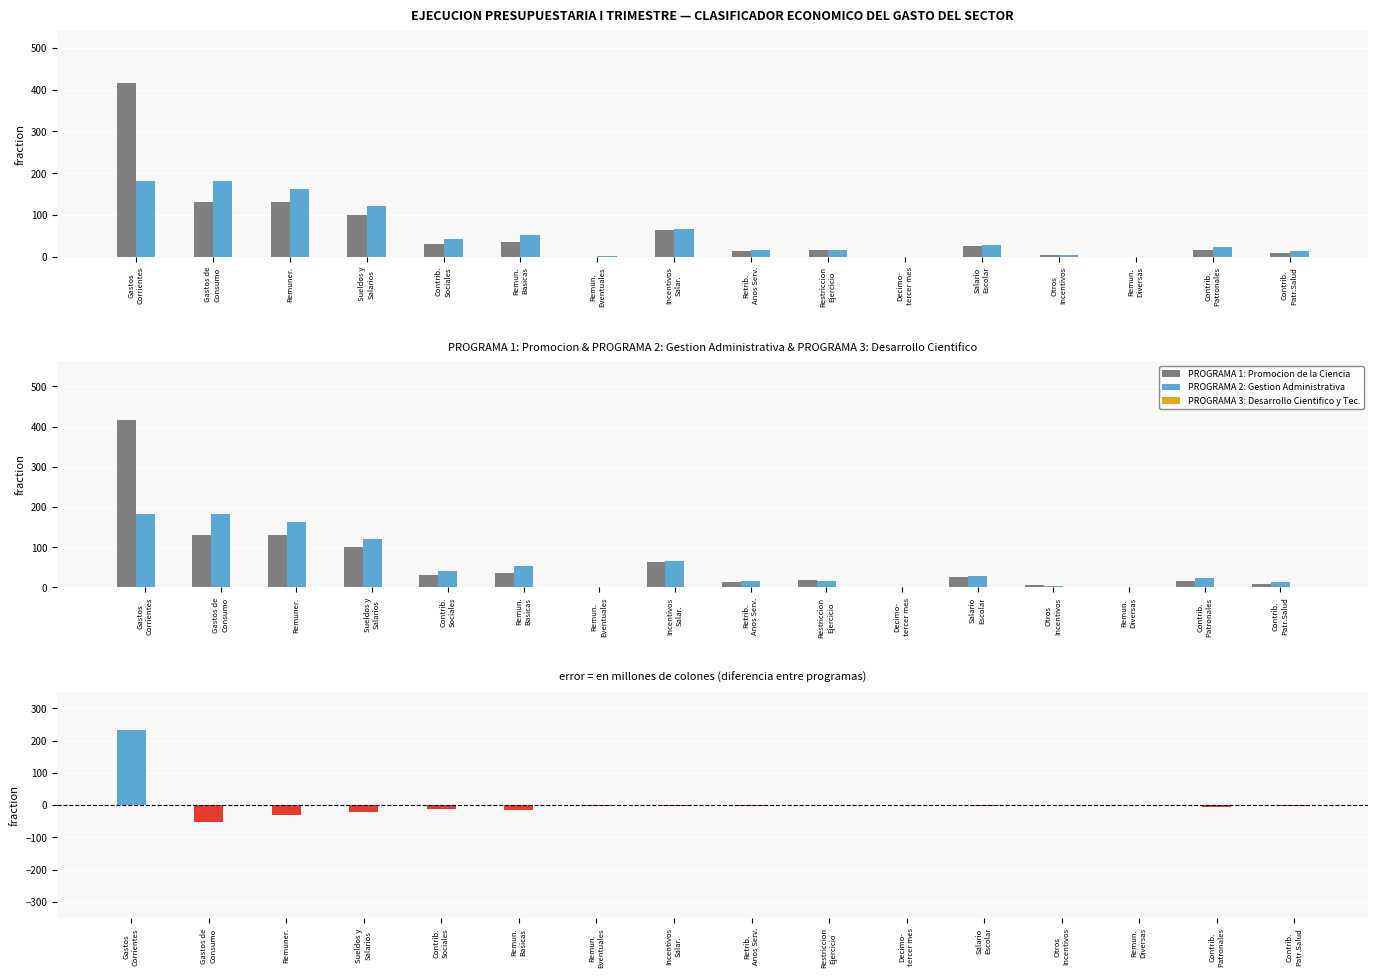

How many bars are there in each group?

6